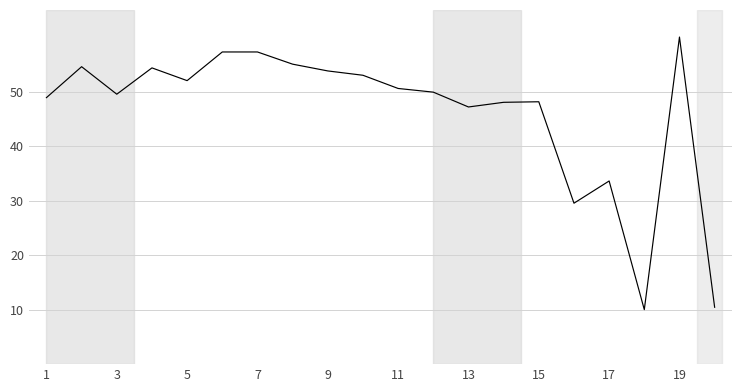

Is this an area chart (filled region under the line)?

No